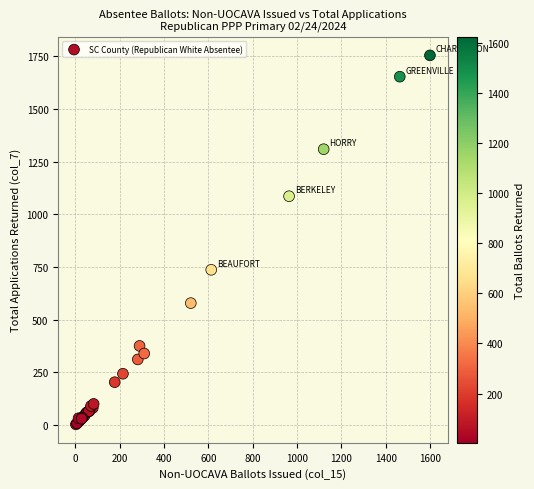

What Y value in the scatter plot is closest to 879?

737